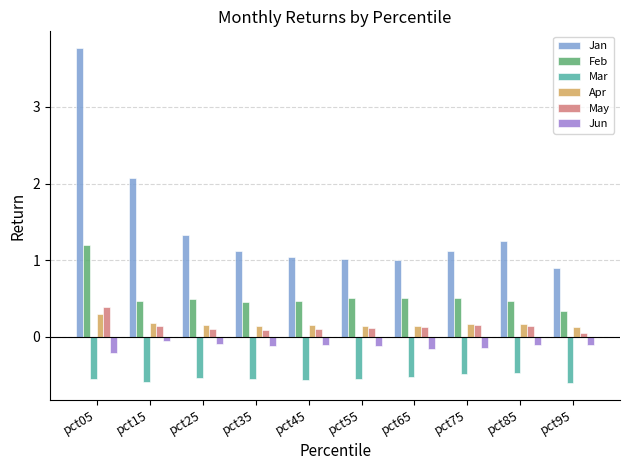

Which series has the largest range (max minus min)?

Jan